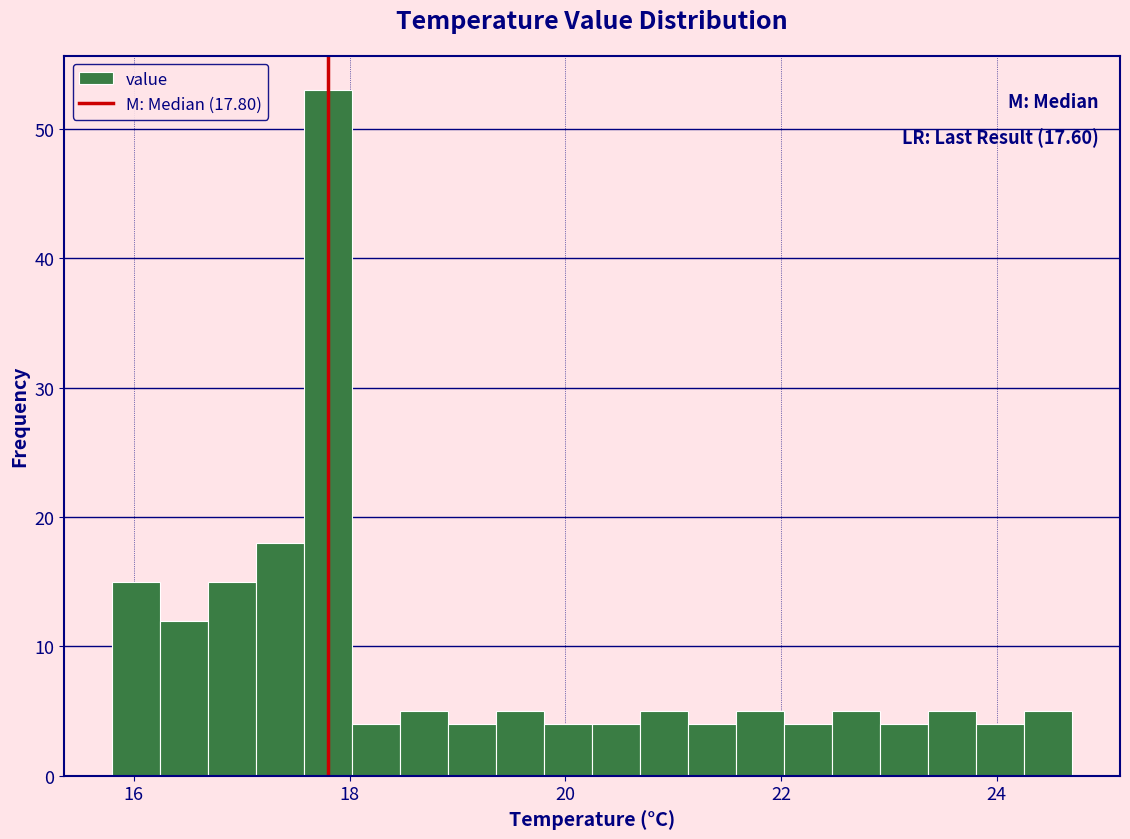

Around what value on the x-axis is the tallest bar? Give the approximate position of its centre, as read against the axis.

17.8